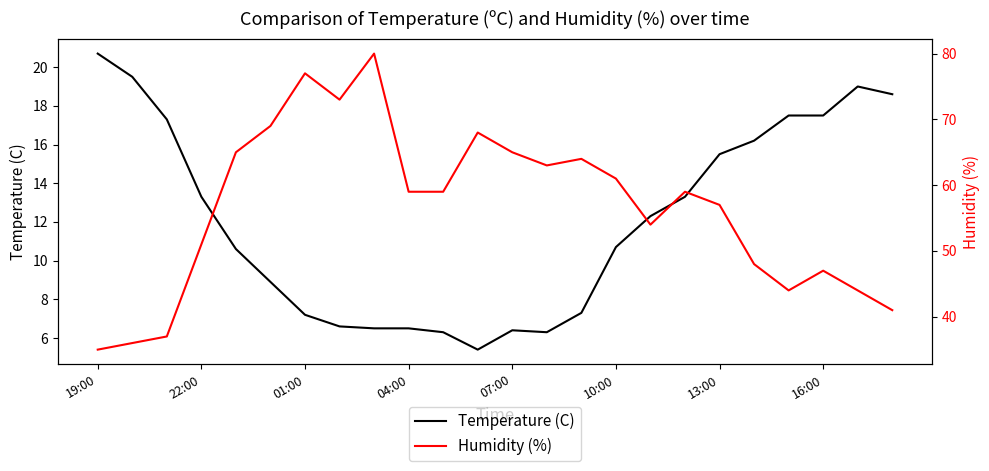

The value of Temperature (C) at 07:00 is 8.8. True or false?

False